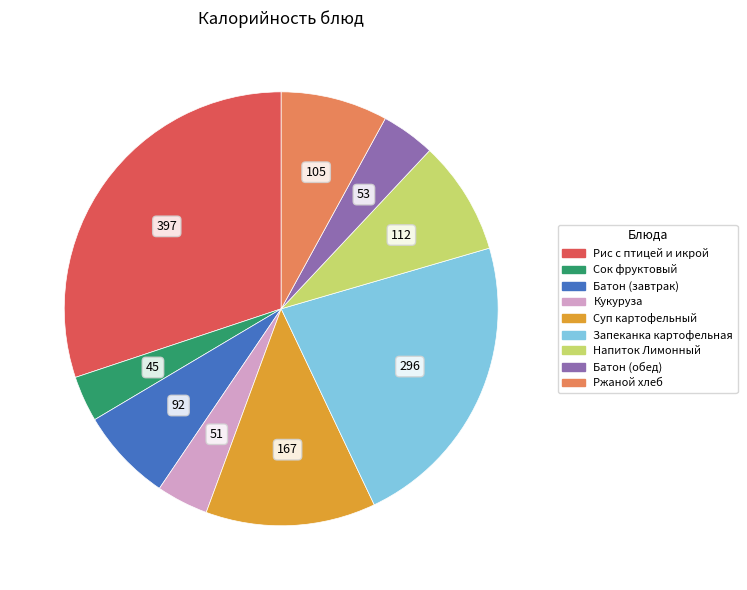

Does any single category account for the majority?

No